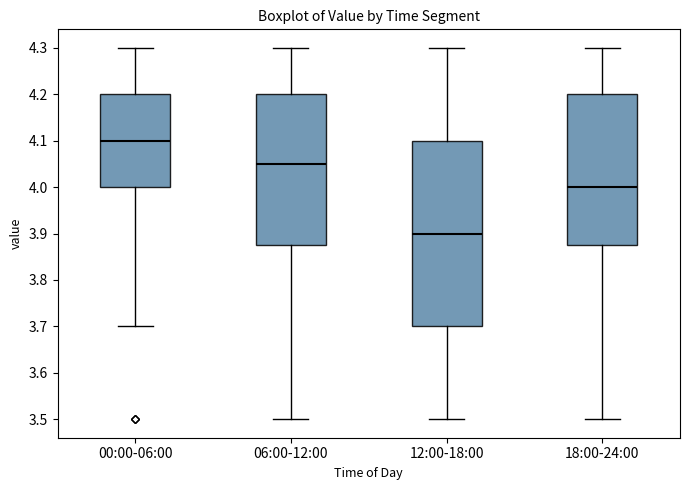

Reading left to right, transcribe this box plot: for each box, give where its median line is, the range the box spans, and where its two whiskers end, as read against the y-axis. The values are not printed on the chart, so give them approximately, as read against the axis.

00:00-06:00: median 4.10, box 4.00 to 4.20, whiskers 3.70 to 4.30
06:00-12:00: median 4.05, box 3.88 to 4.20, whiskers 3.50 to 4.30
12:00-18:00: median 3.90, box 3.70 to 4.10, whiskers 3.50 to 4.30
18:00-24:00: median 4.00, box 3.88 to 4.20, whiskers 3.50 to 4.30